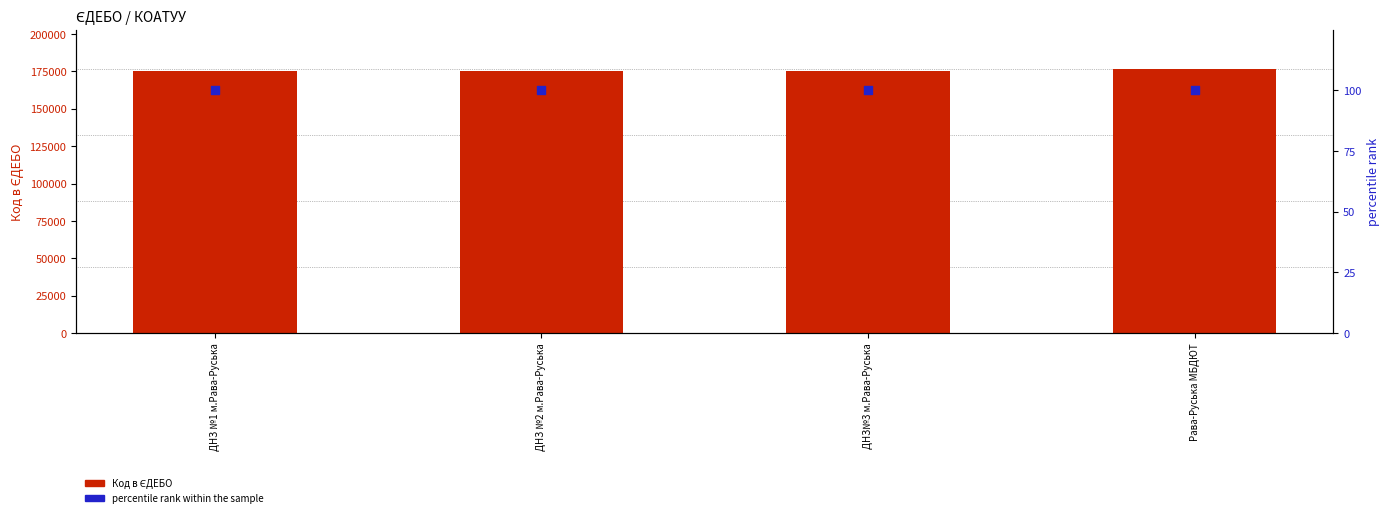

Which series has the largest total across all categories?

Код в ЄДЕБО